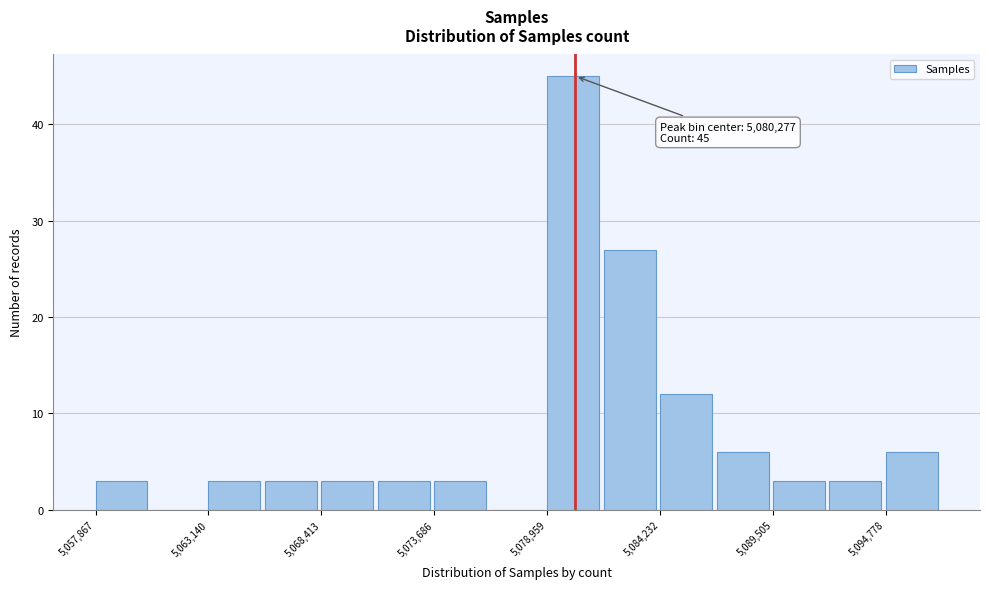

Read against the x-axis, roughly where is the centre of the tallest bar?

5080000